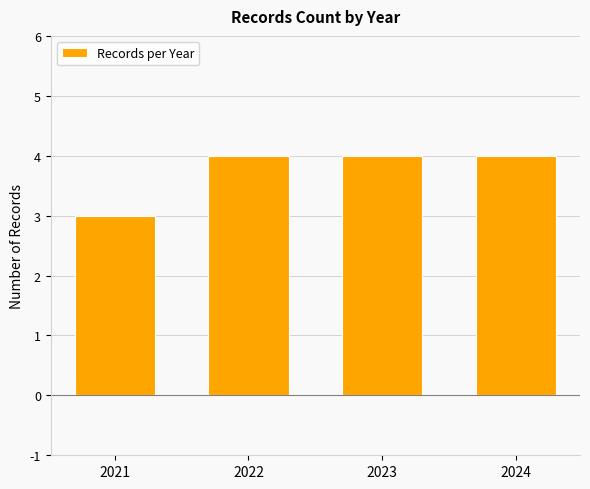

What is the difference between the values at 2021 and 2022?

1